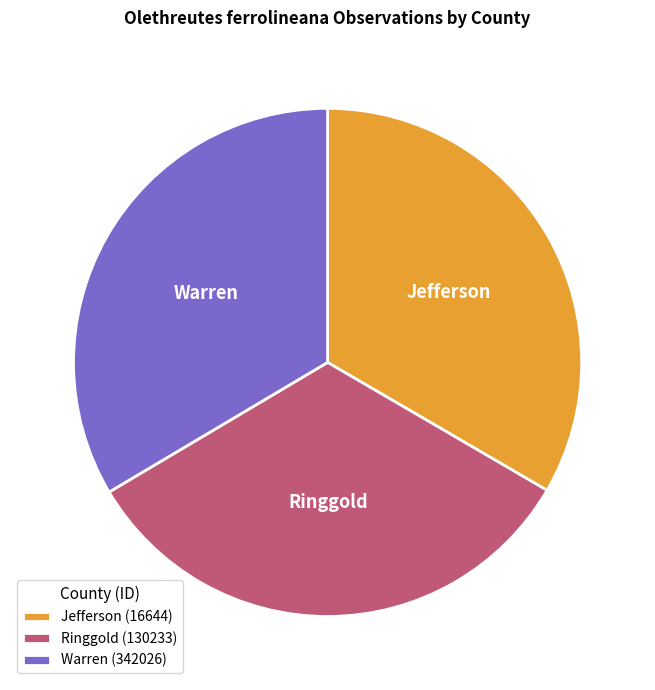

Does any single category account for the majority?

No